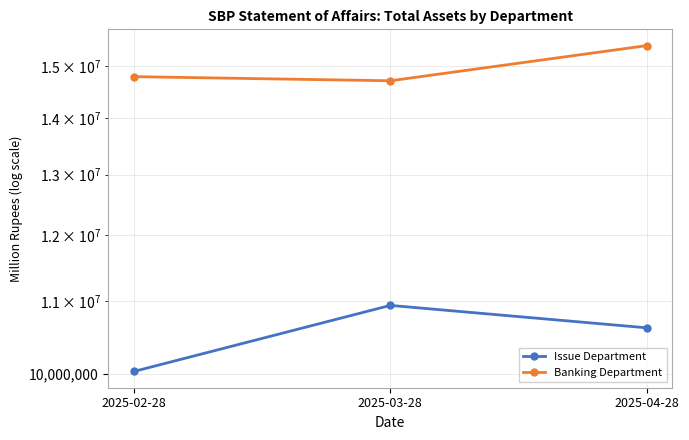

Reading left to right, extract all data points from this chart.

Issue Department: 10027574.6	10940461.5	10621595.4
Banking Department: 14794367.6	14714244.3	15412761.5